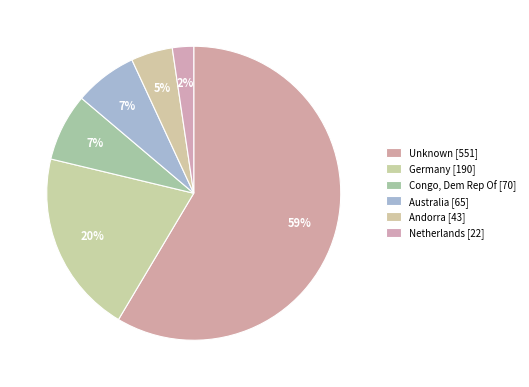

Count the number of slices in the pie.

6